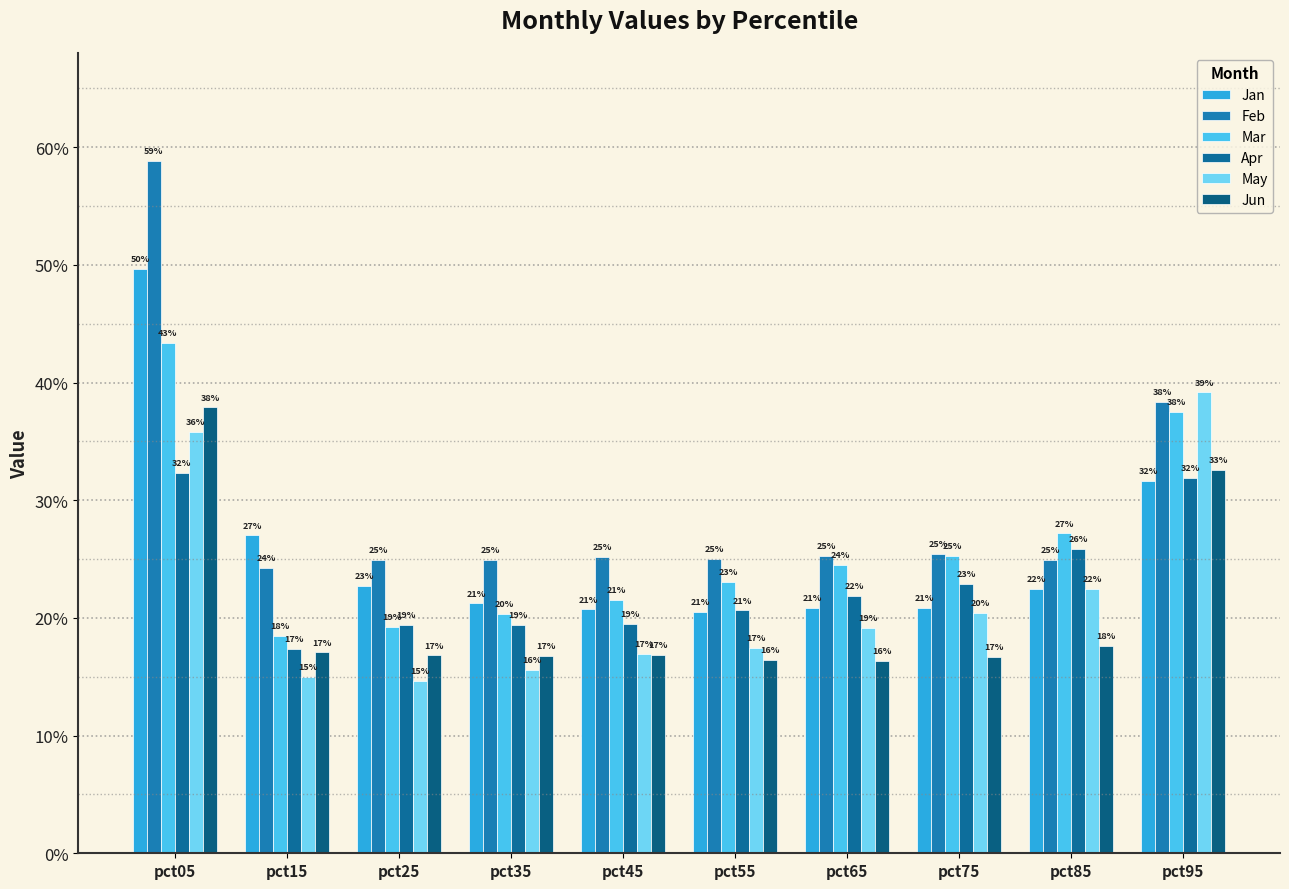

Which category has the lowest value across all series?

pct25